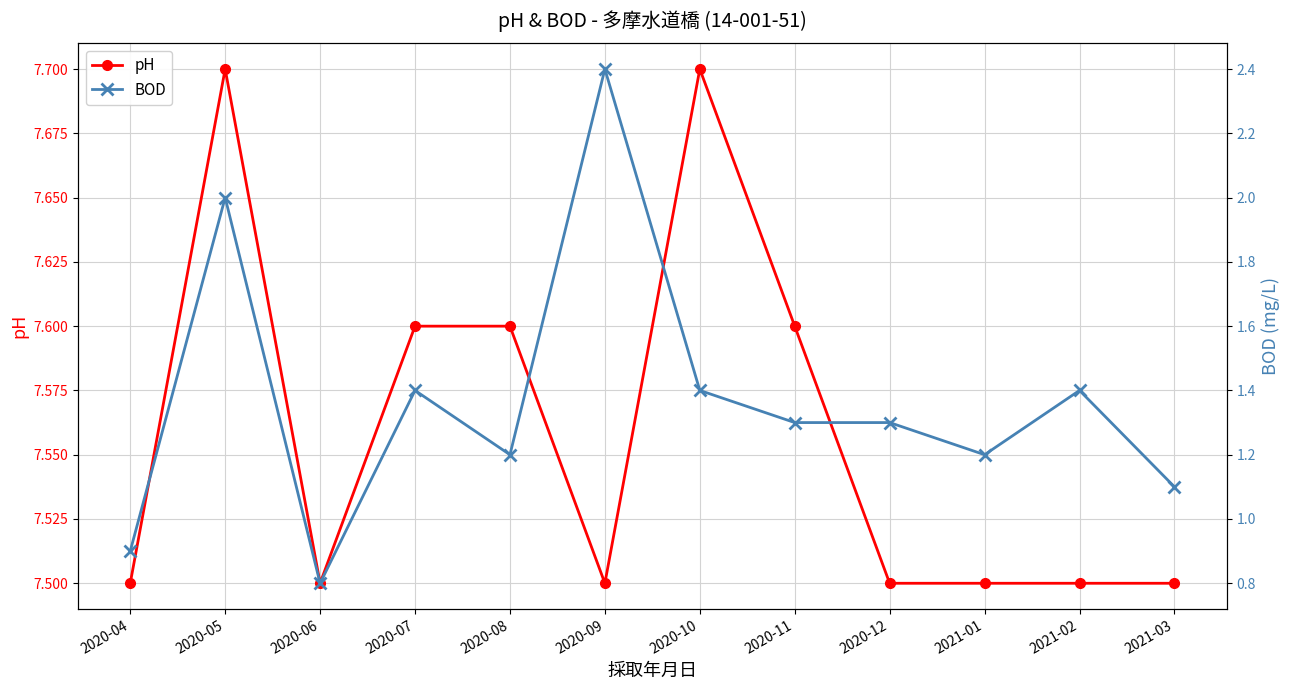

What is the highest value of the BOD series?

2.4